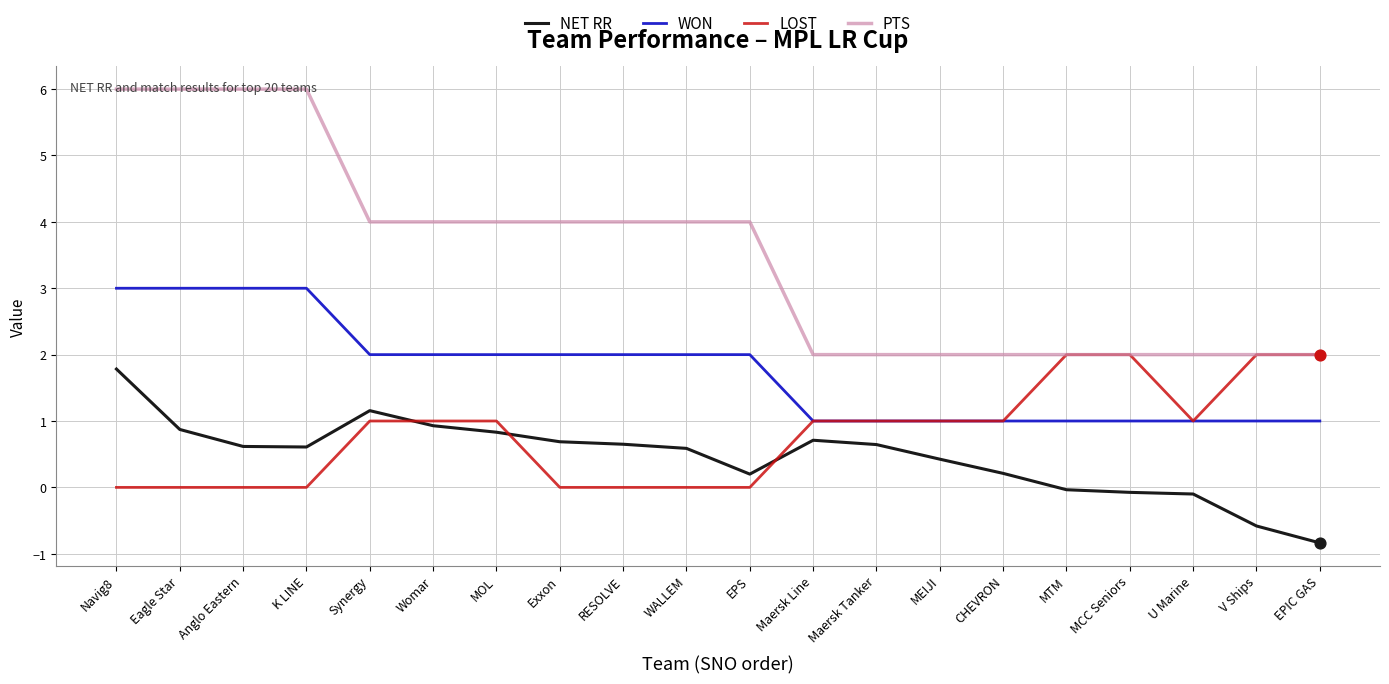

Which series has the largest total across all categories?

PTS